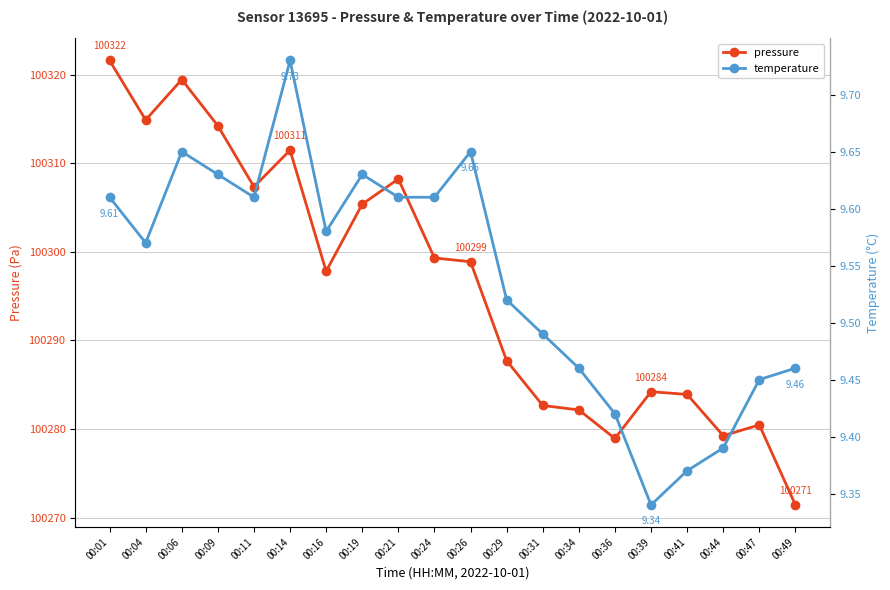

How many interior local peaks does the pressure series have?

5